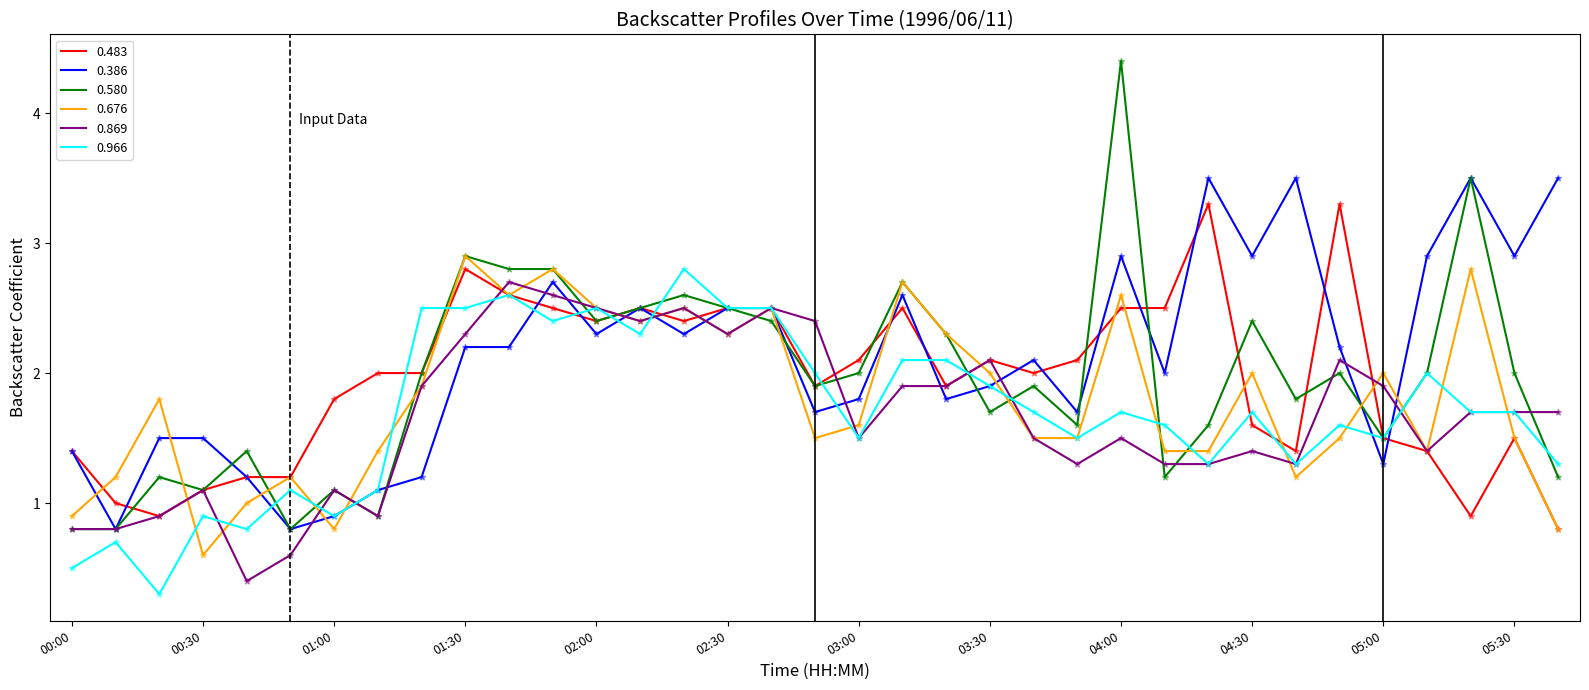

Which series has the largest total across all categories?

0.386